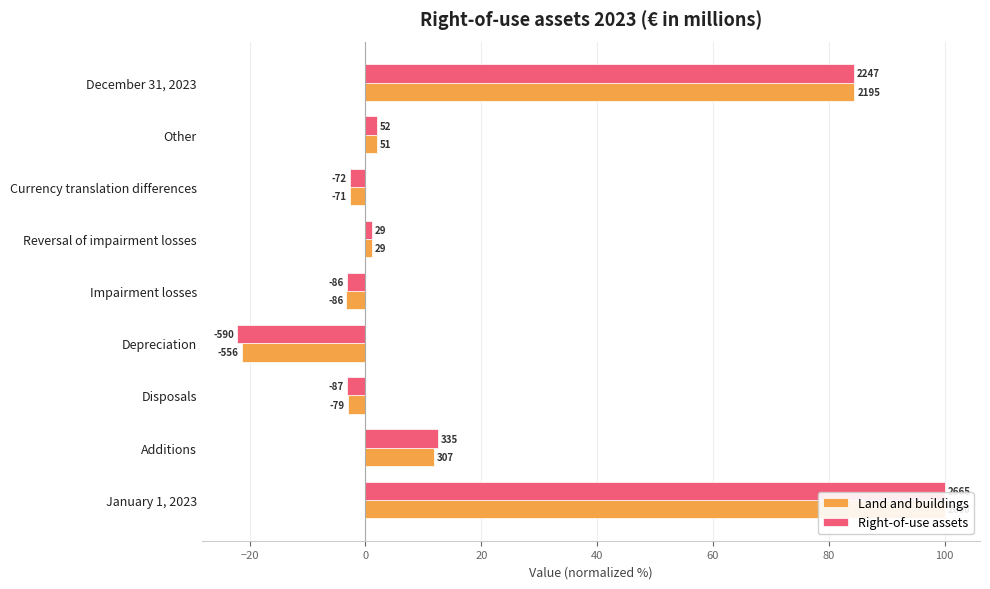

What are all the series names shown in the legend?

Land and buildings, Right-of-use assets